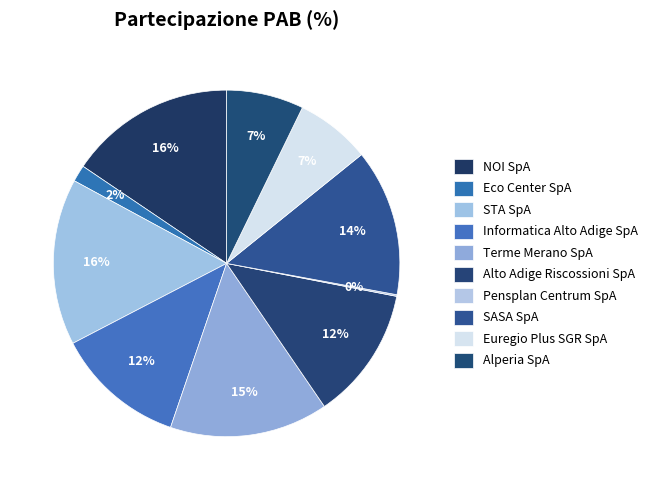

Which has a higher value, Pensplan Centrum SpA or Euregio Plus SGR SpA?

Euregio Plus SGR SpA